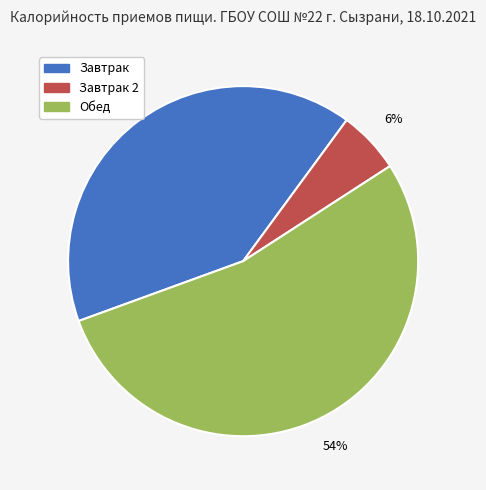

Is there a majority slice in this chart?

Yes